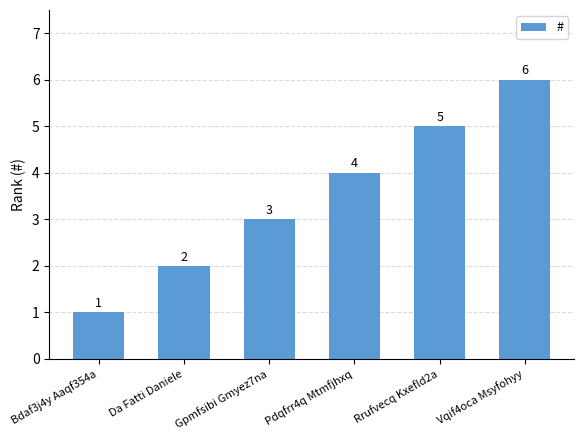

Read the value at Da Fatti Daniele.

2